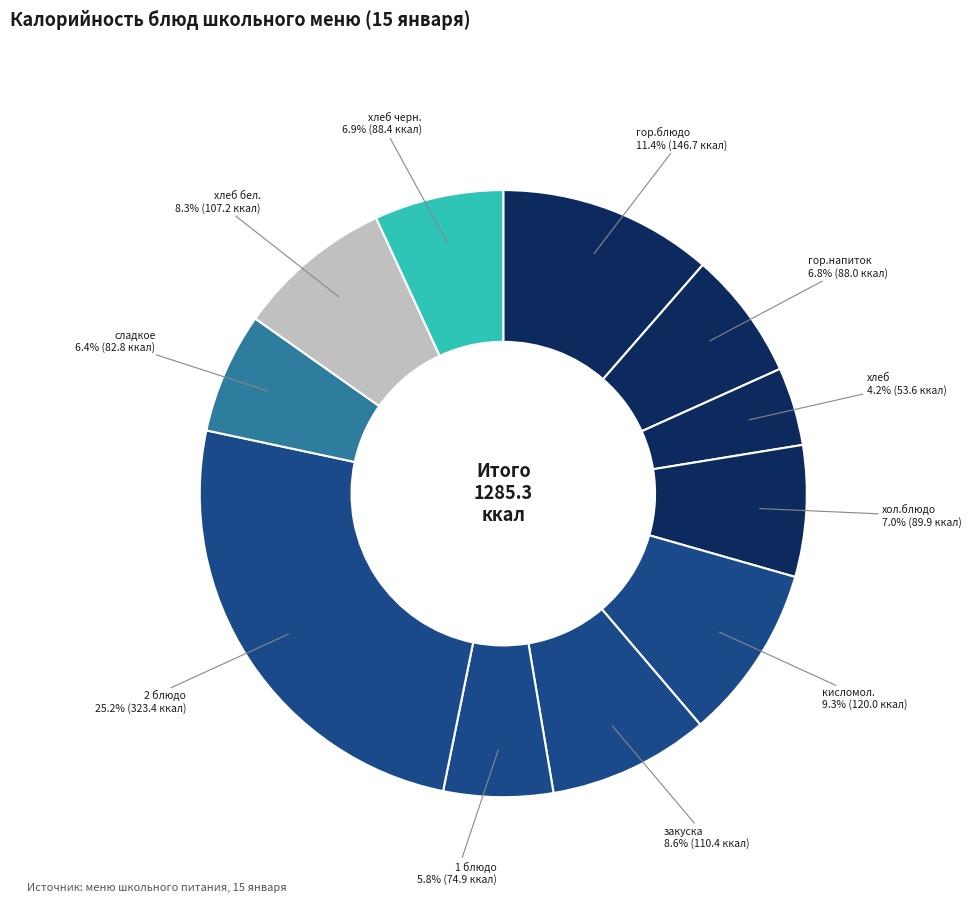

Is кисломол. the majority of the pie?

No